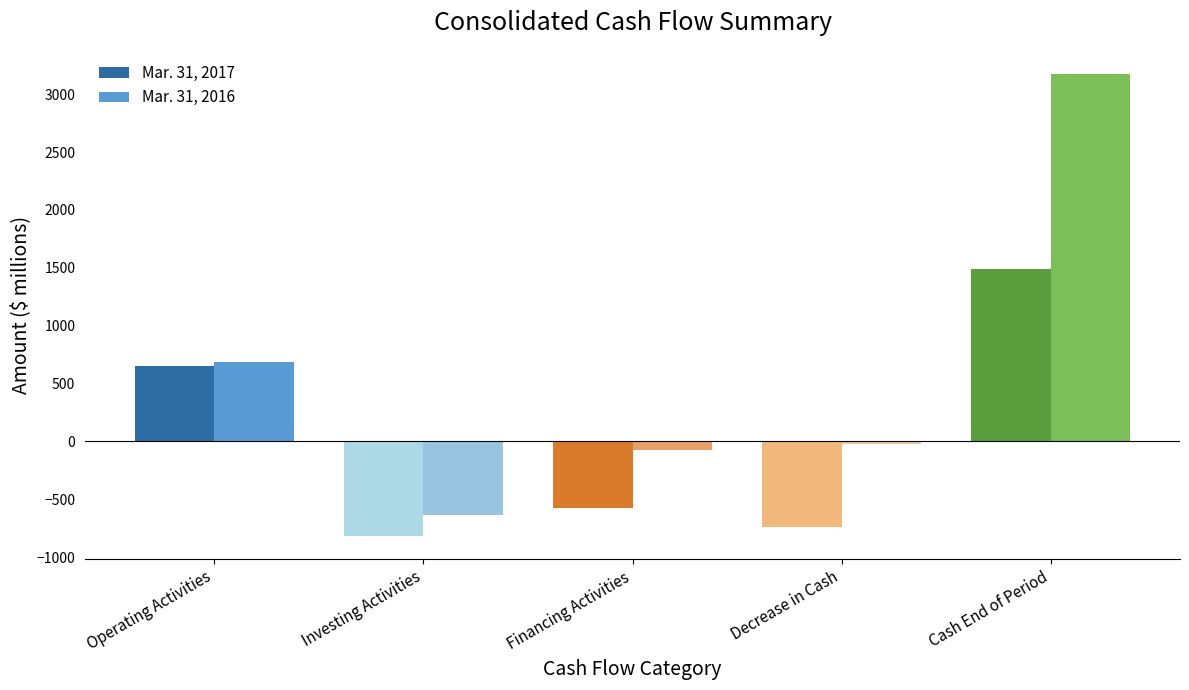

Rank the series by their maximum value, from lowest to highest.

Mar. 31, 2017, Mar. 31, 2016